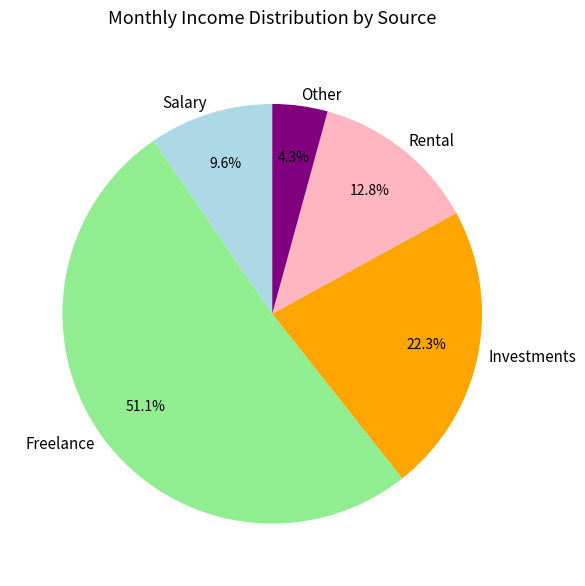

Which category has the smallest portion of the pie?

Other